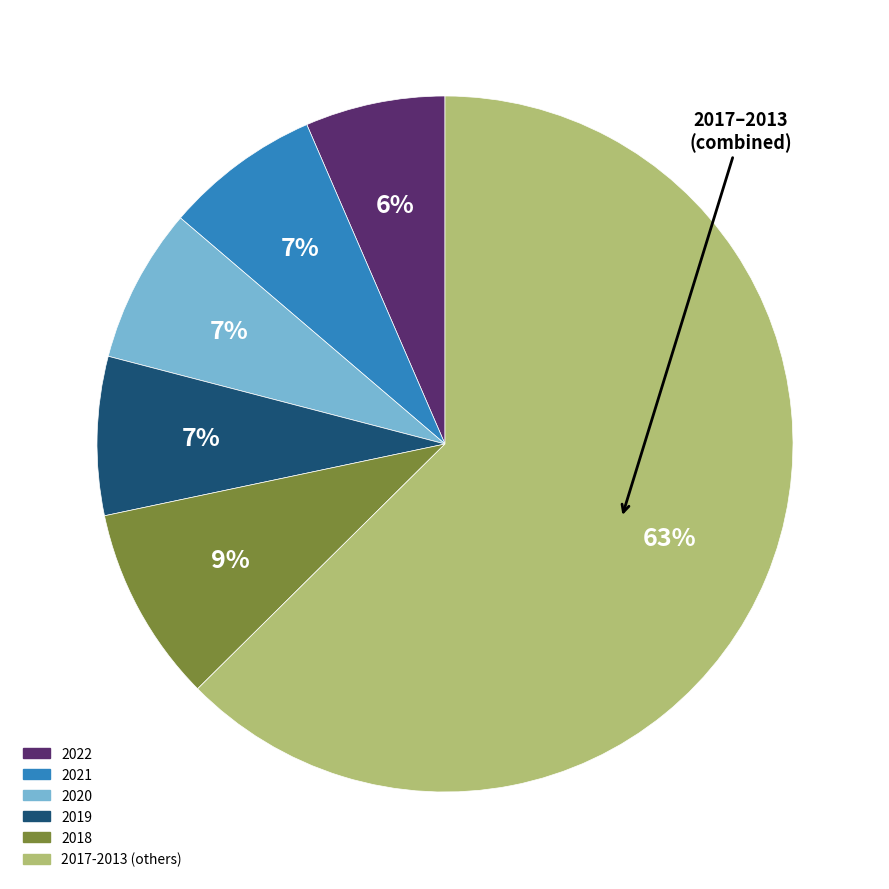

To the nearest percent, what is the average slice percentage?

17%